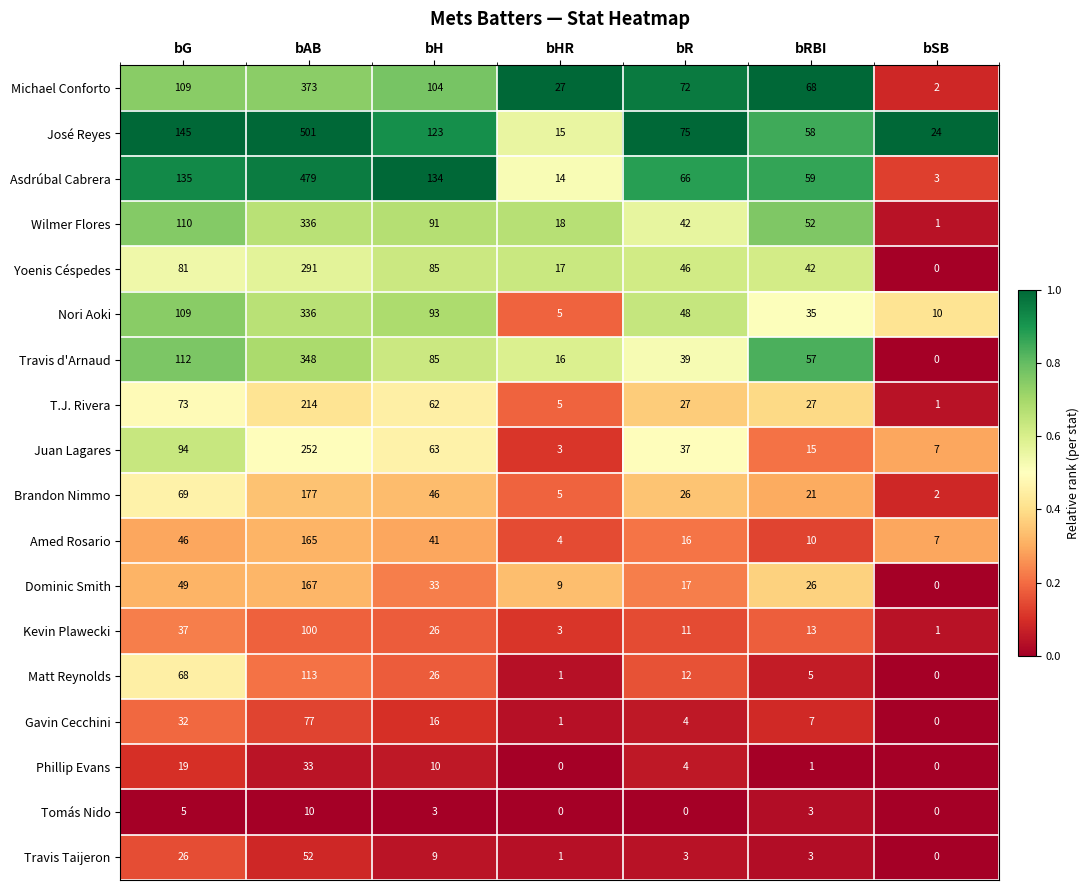

List the labels in order of José Reyes value, smallest first.

bHR, bSB, bRBI, bR, bH, bG, bAB